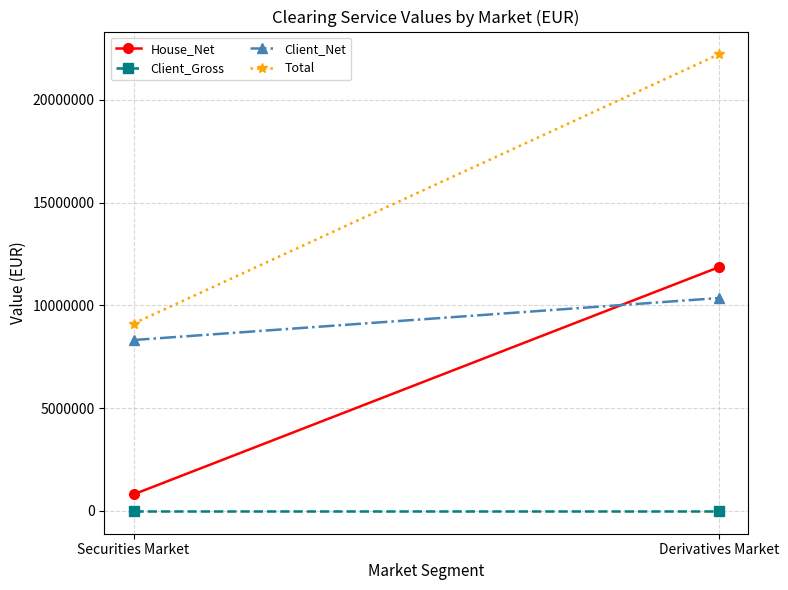

Where is House_Net nearest to the value 6328696?

Securities Market